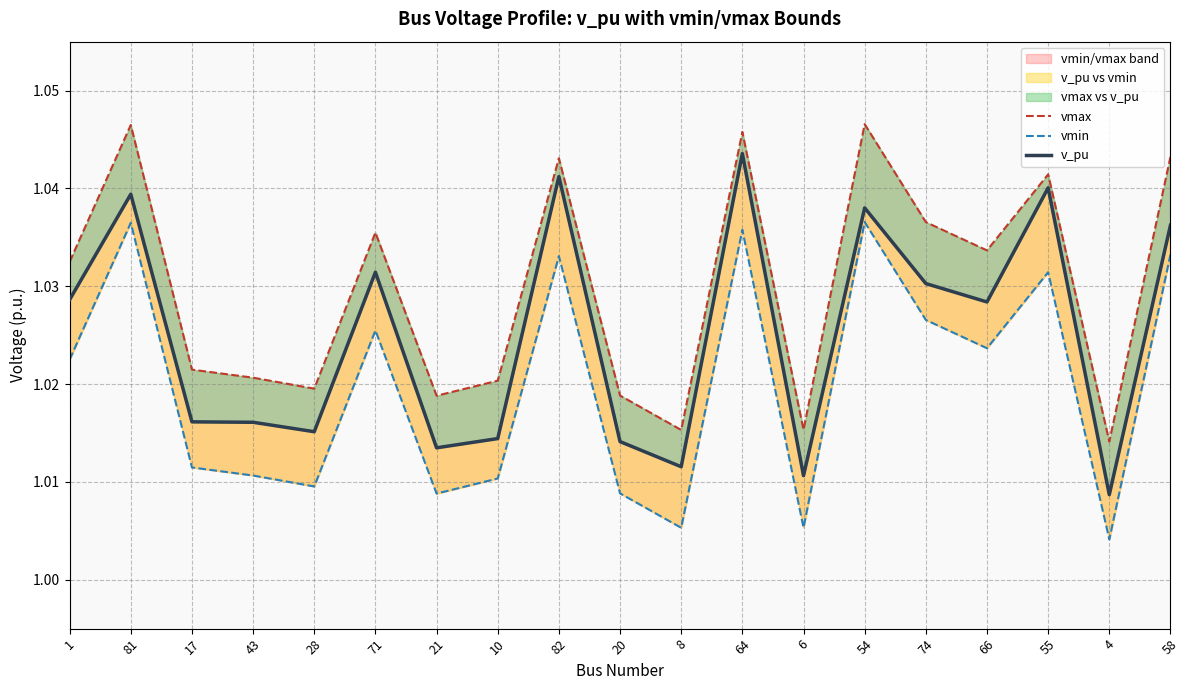

The vmin series shows 1.5 at 8. True or false?

False